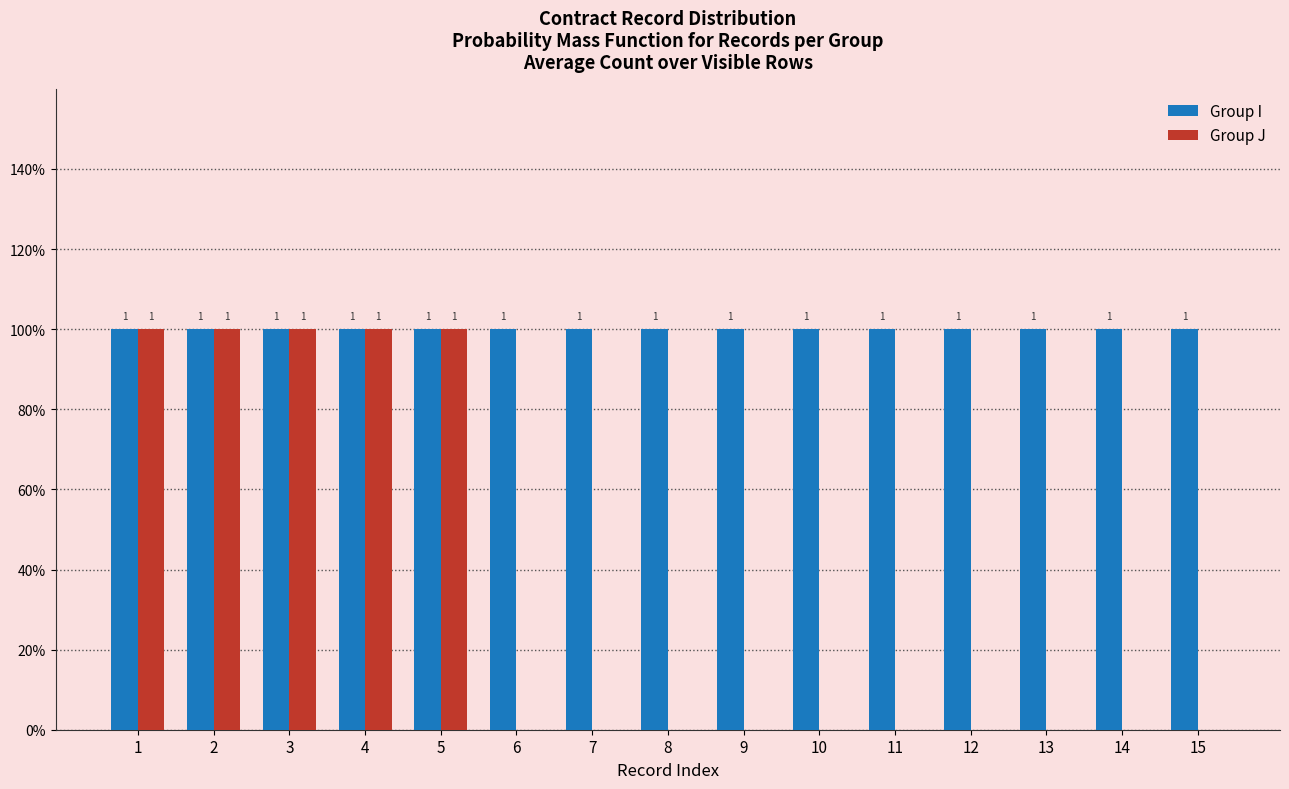

What is the value of the Group I bar at the 12th from the left?

1